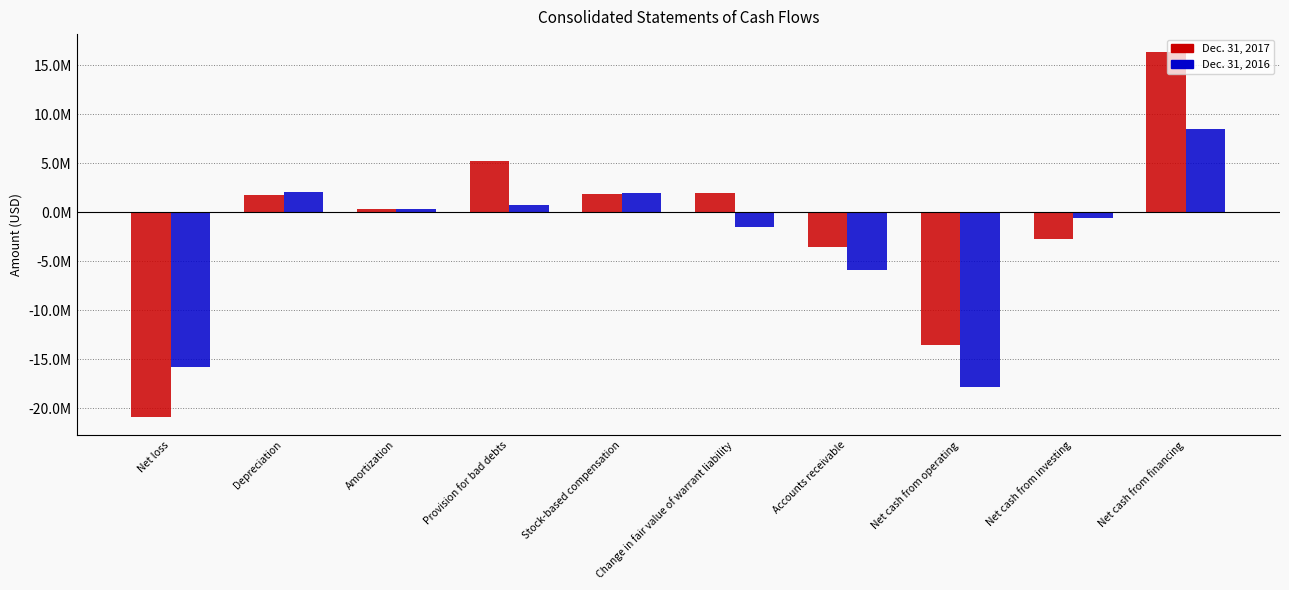

Which series has the largest total across all categories?

Dec. 31, 2017